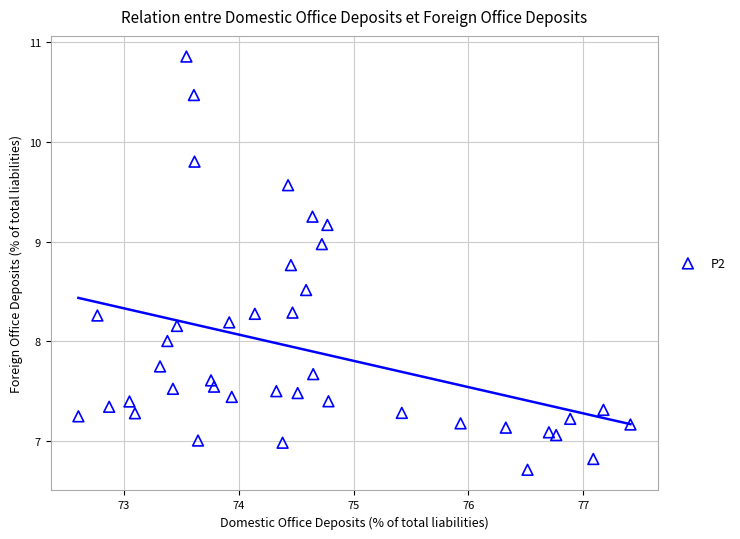

What is the range of X values (max minus min)?

4.8